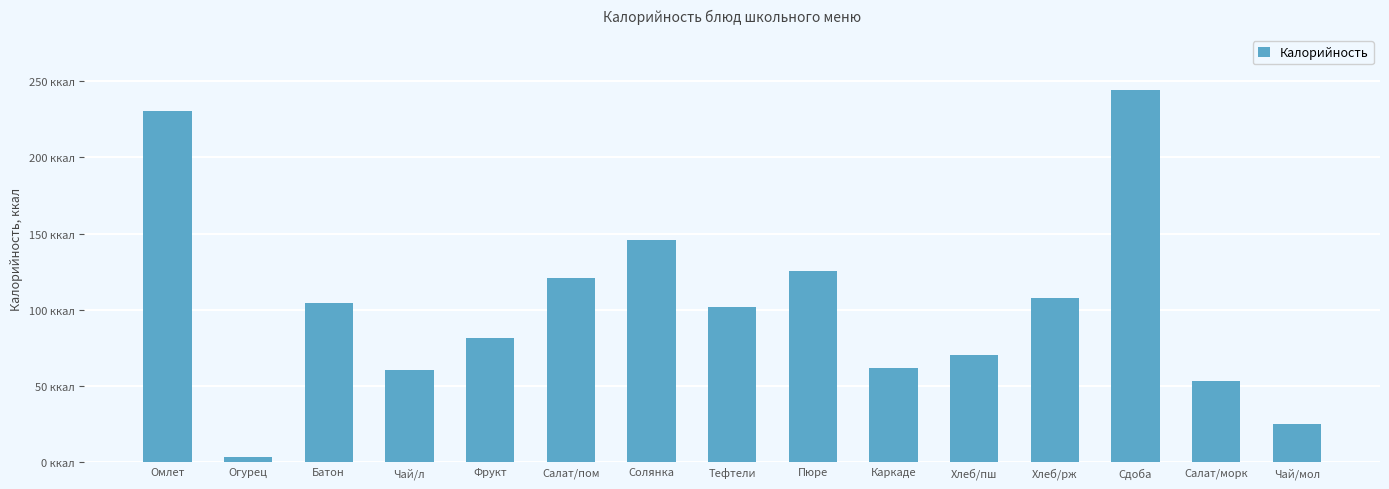

The value at Чай/л is 60.5. True or false?

True